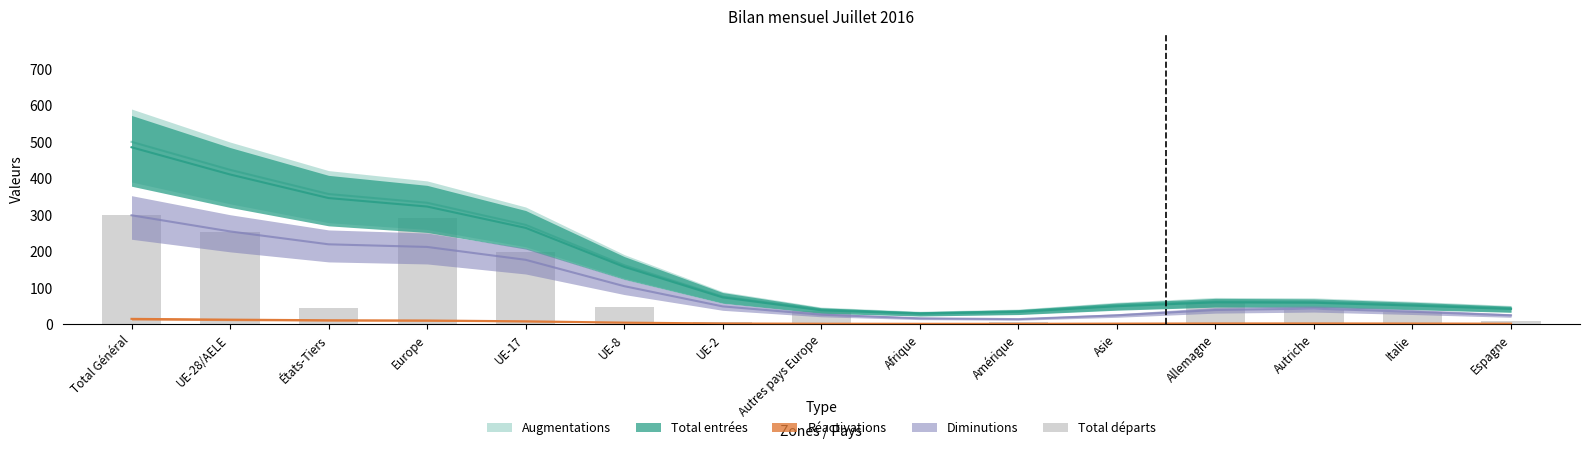

Which label corresponds to the smallest value in the chart?

Afrique